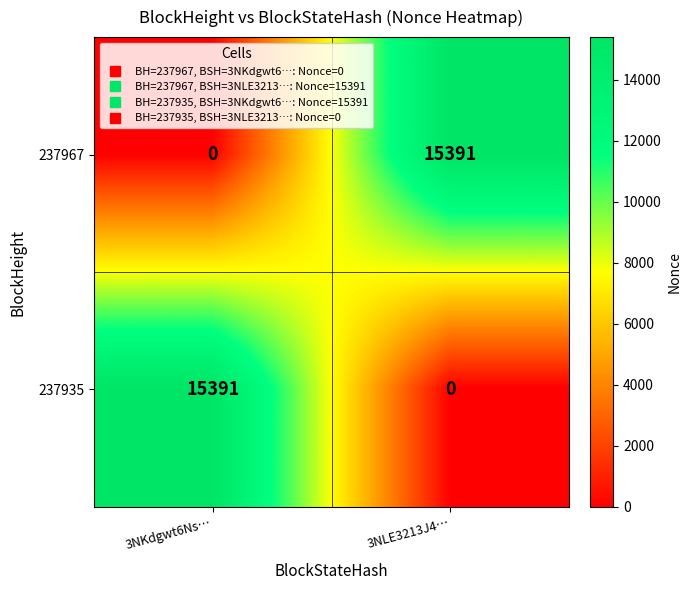

What is the difference between the highest and lowest values at 3NLE3213J4…?

15391